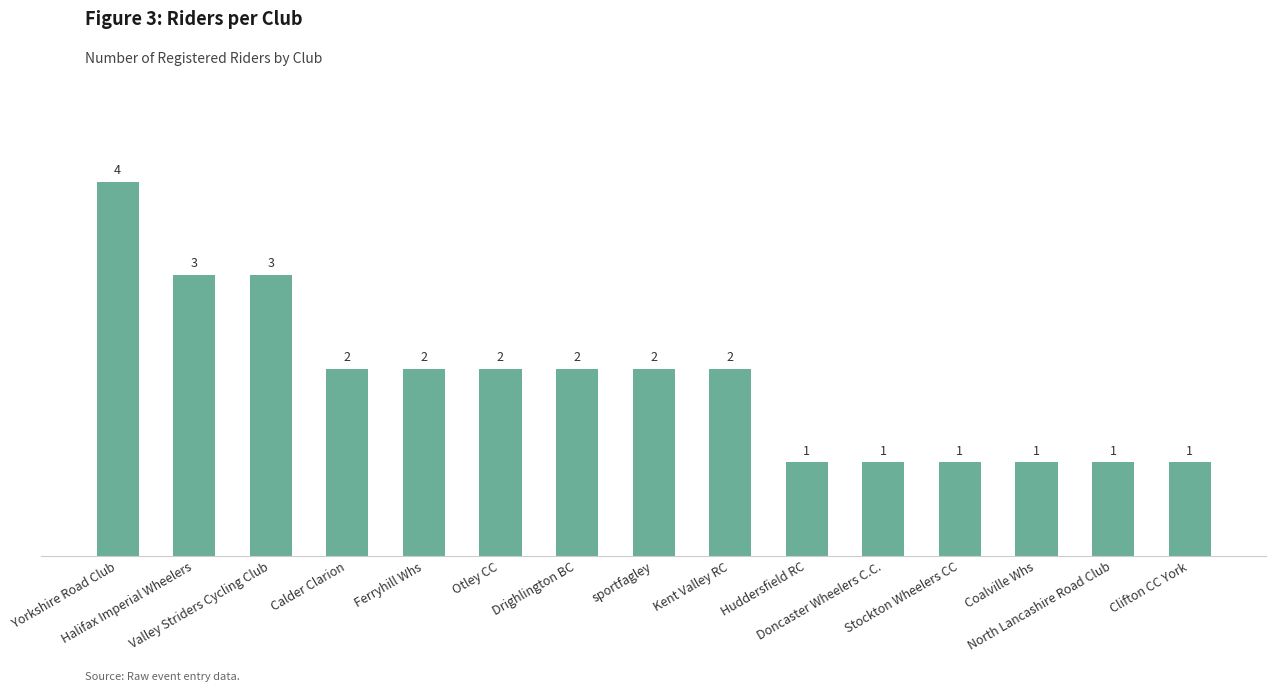

How many distinct data groups are displayed?

1